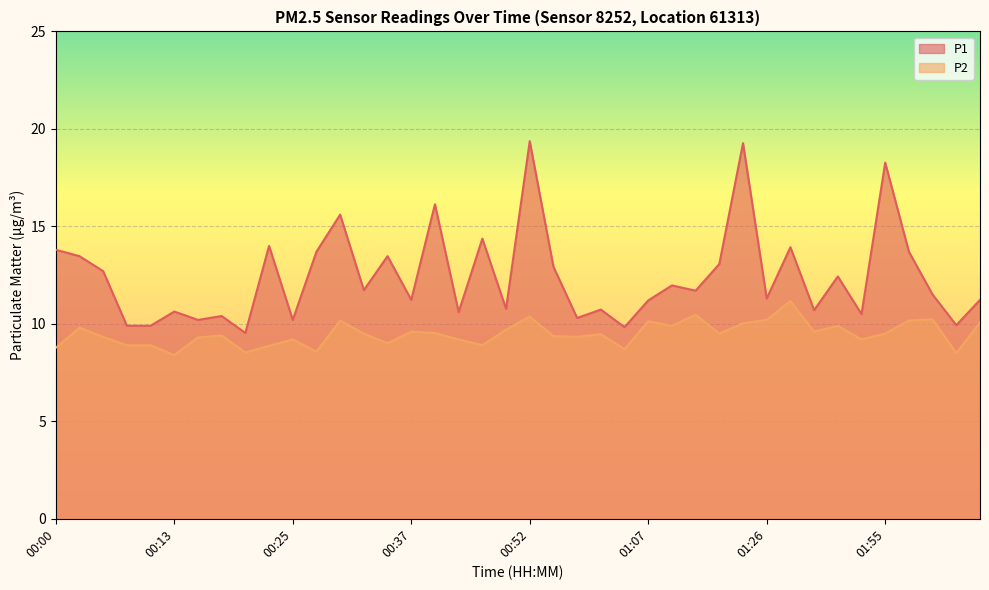

What are all the series names shown in the legend?

P1, P2